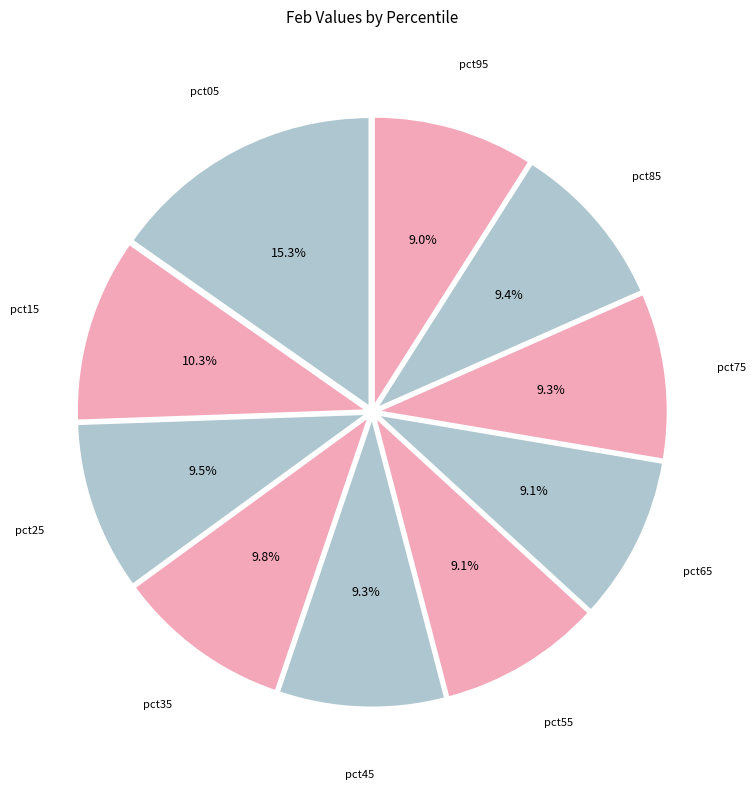

Is there a majority slice in this chart?

No